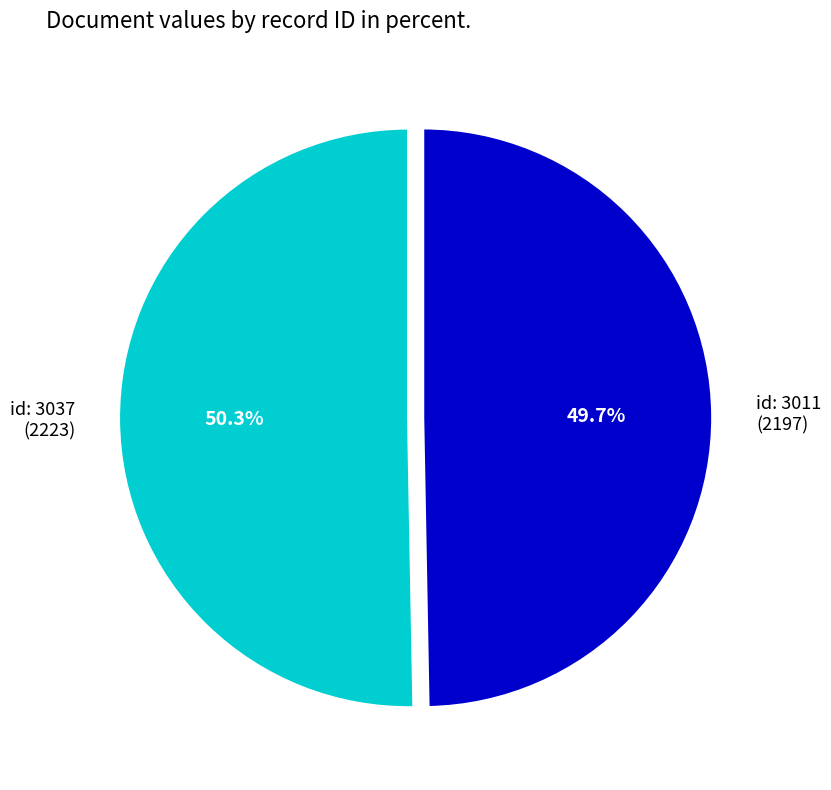

Is there any slice that represents more than half of the pie?

Yes